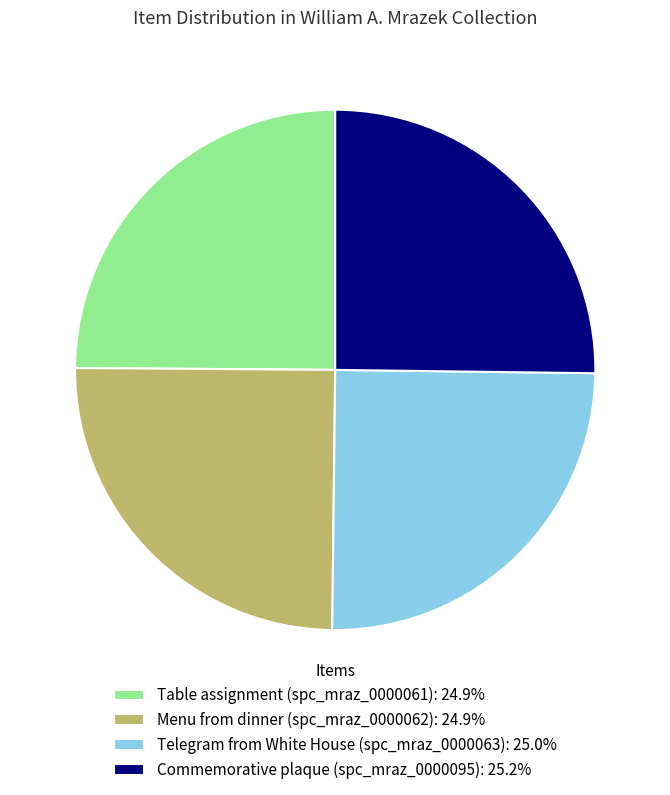

True or false: Menu from dinner (spc_mraz_0000062) accounts for 38% of the total.

False